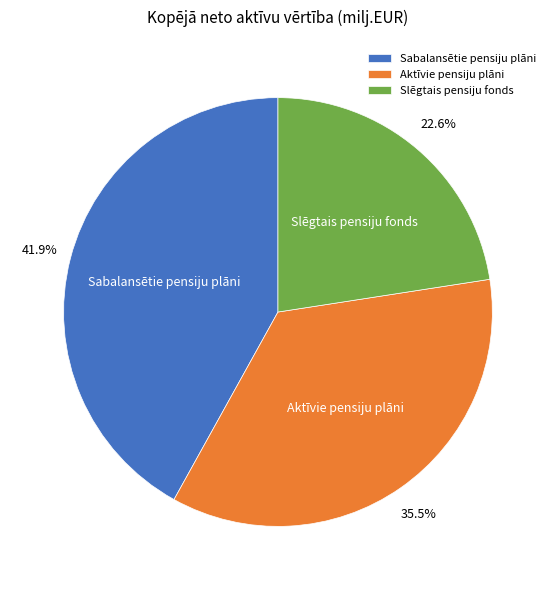

Count the number of slices in the pie.

3